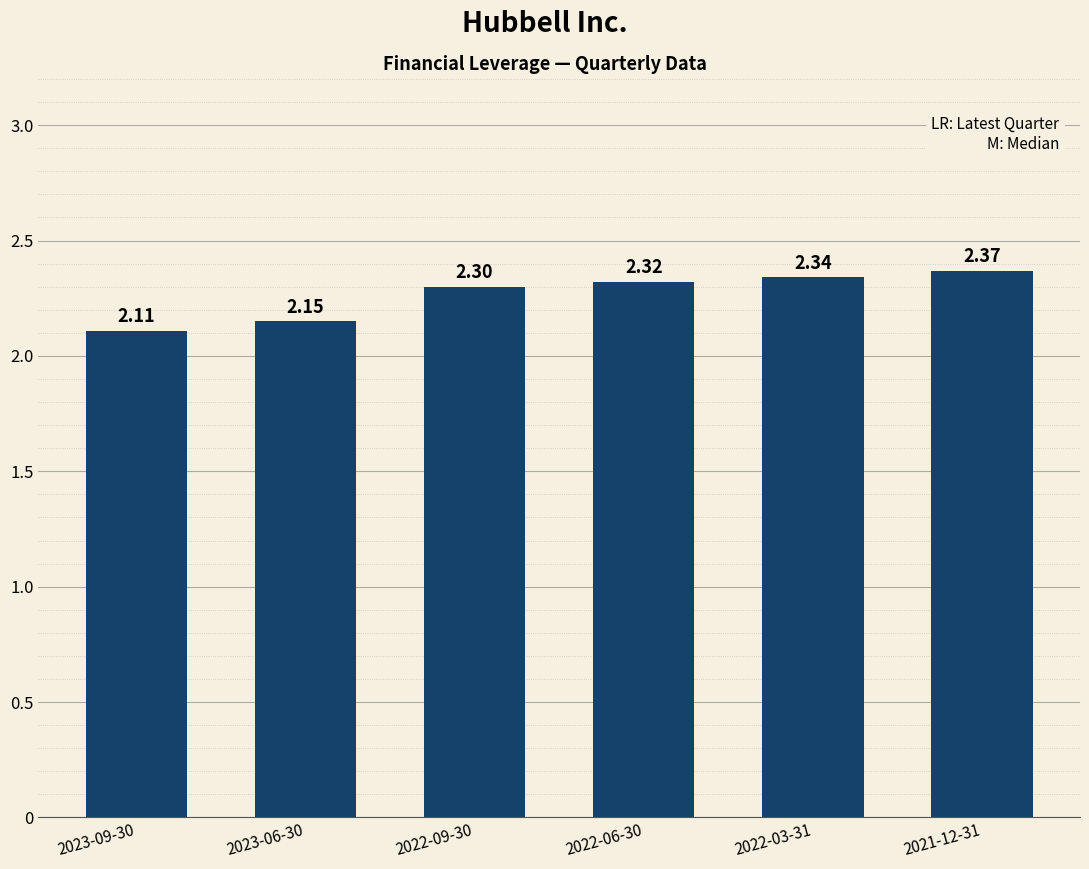

Approximately how many times larger is the value at 2022-09-30 compared to 2023-06-30?

1.1